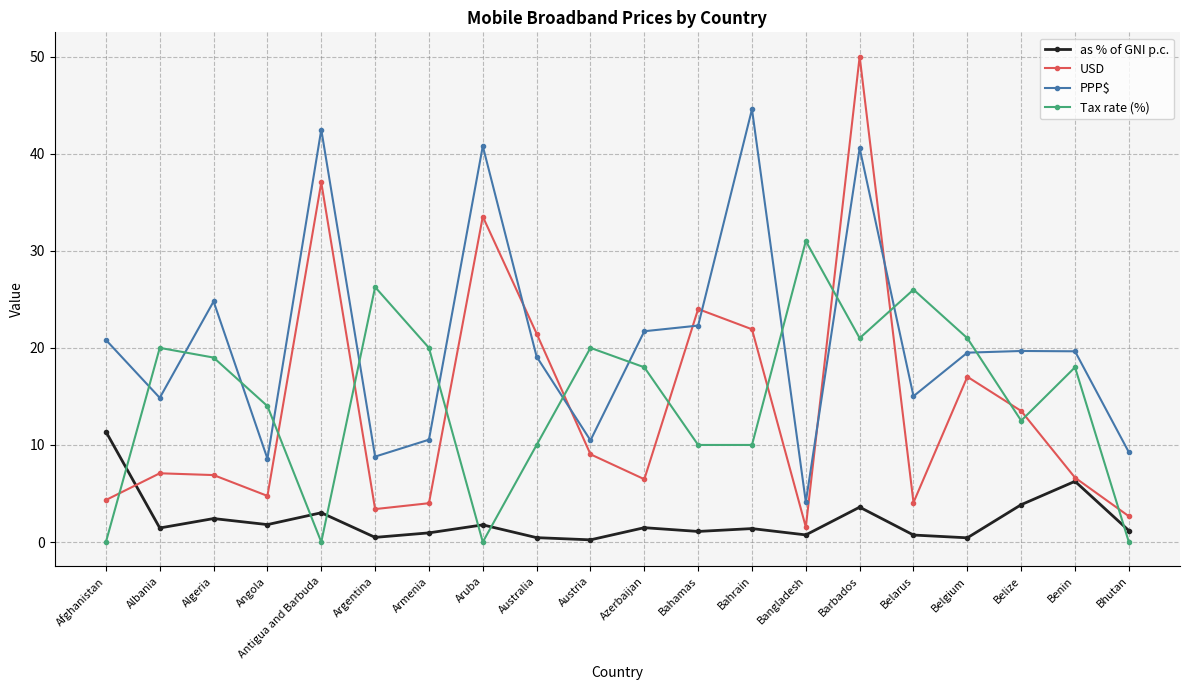

Between which two adjacent categories do USD and Tax rate (%) first intersect?

Afghanistan and Albania